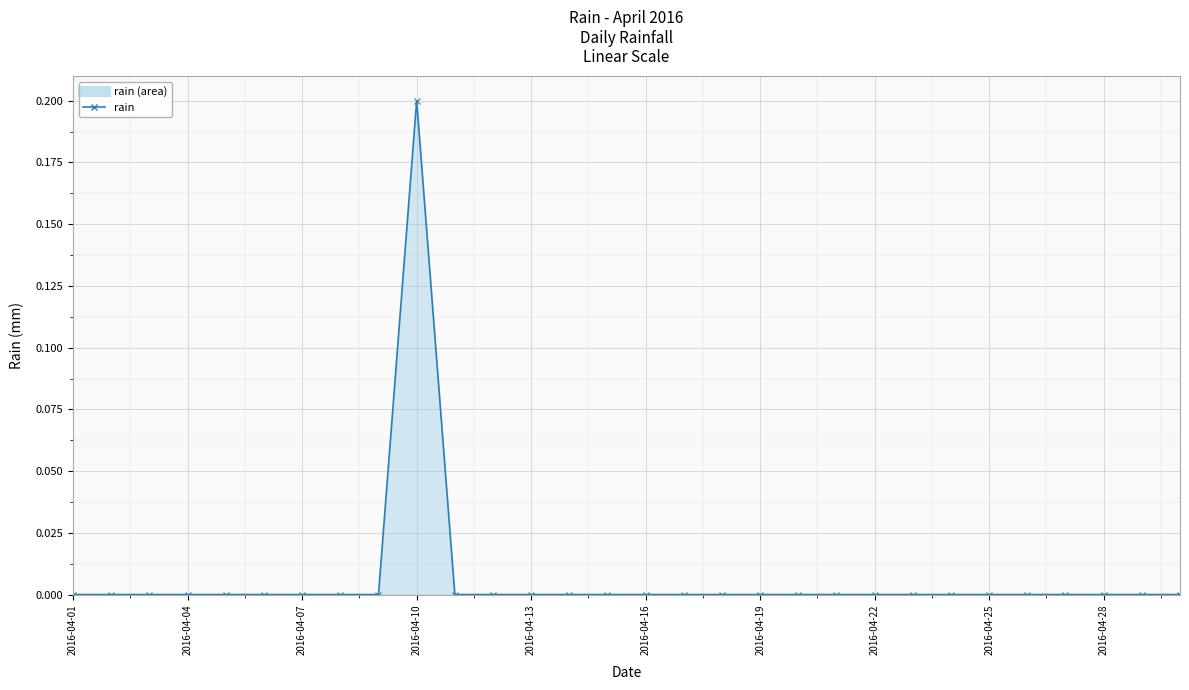

True or false: the data has more than 0 interior local peaks.

True